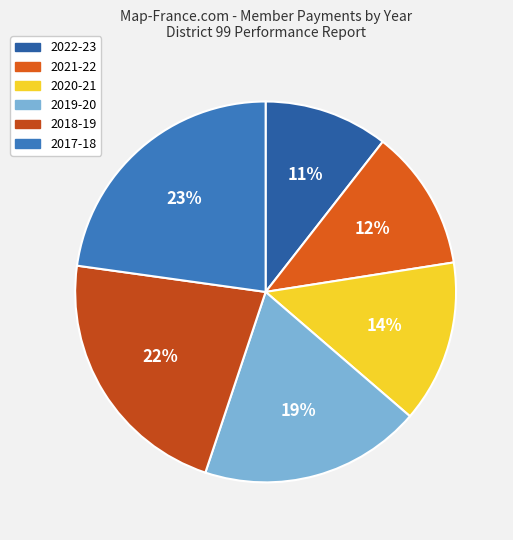

Rank the categories by value from highest to lowest.

2017-18, 2018-19, 2019-20, 2020-21, 2021-22, 2022-23